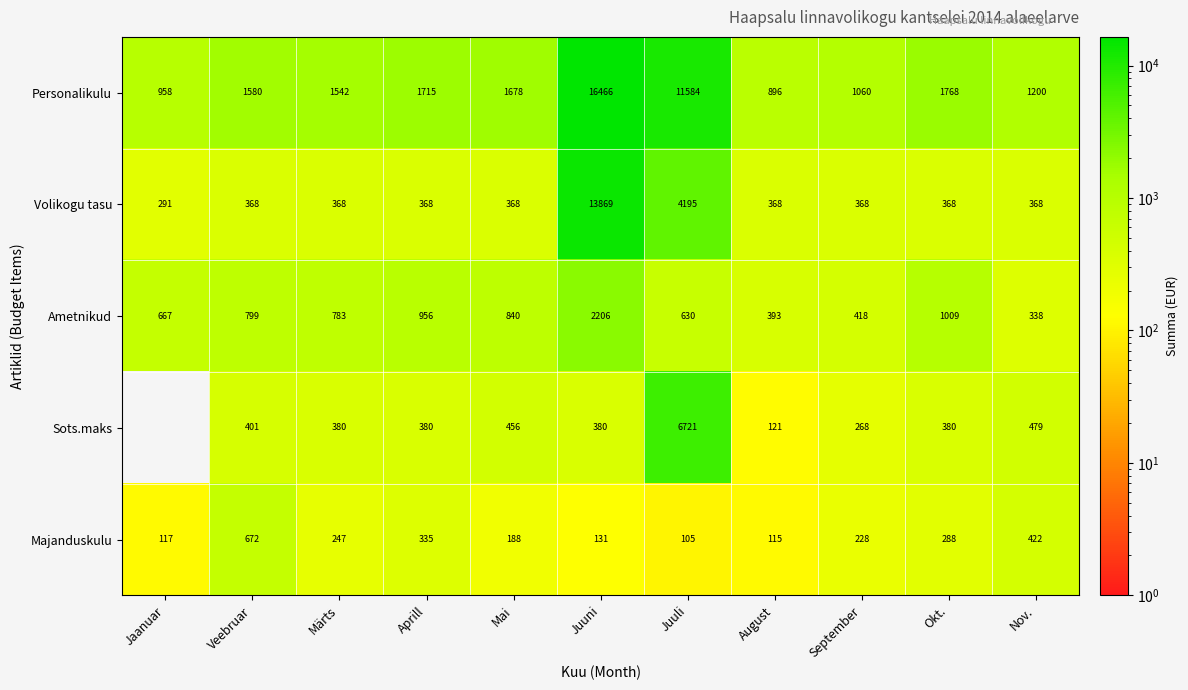

At which category is the sum across all series the highest?

Juuni